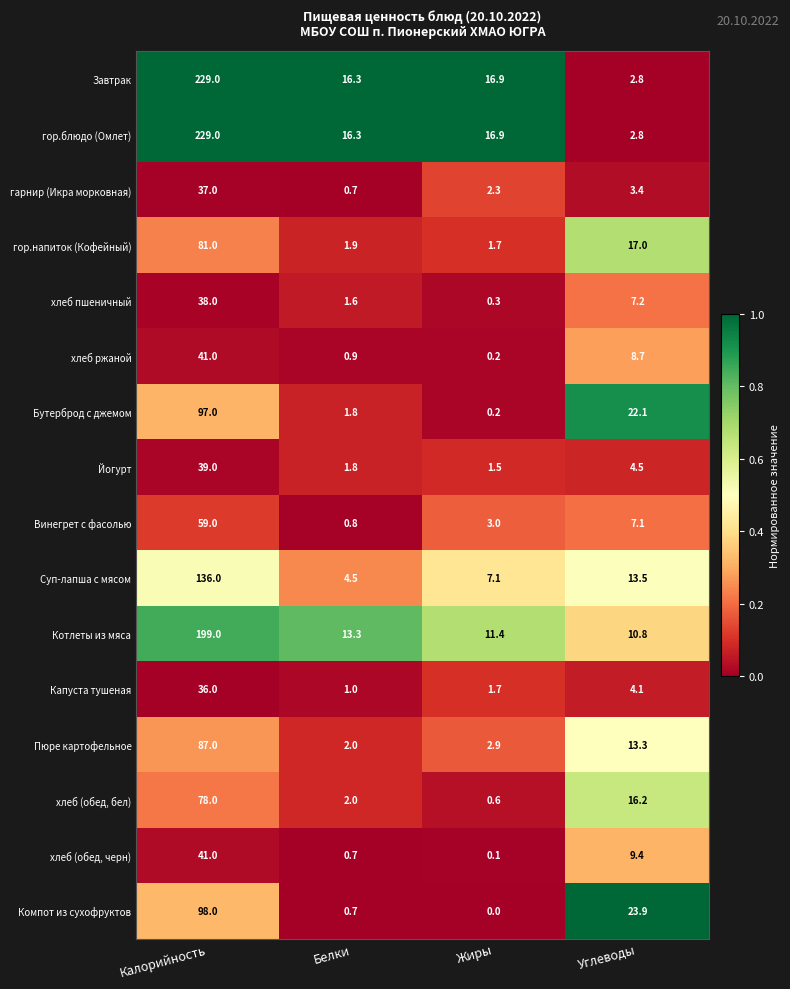

List the labels in order of хлеб ржаной value, largest first.

Калорийность, Углеводы, Белки, Жиры